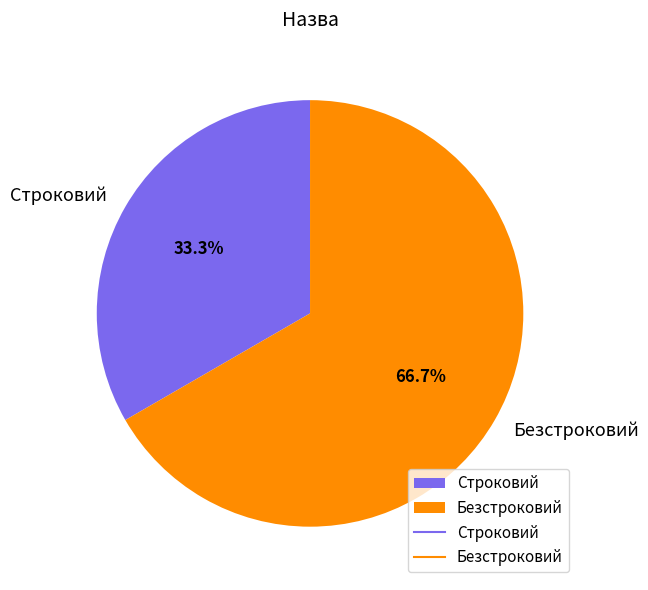

What percentage is the Безстроковий slice, to the nearest percent?

67%